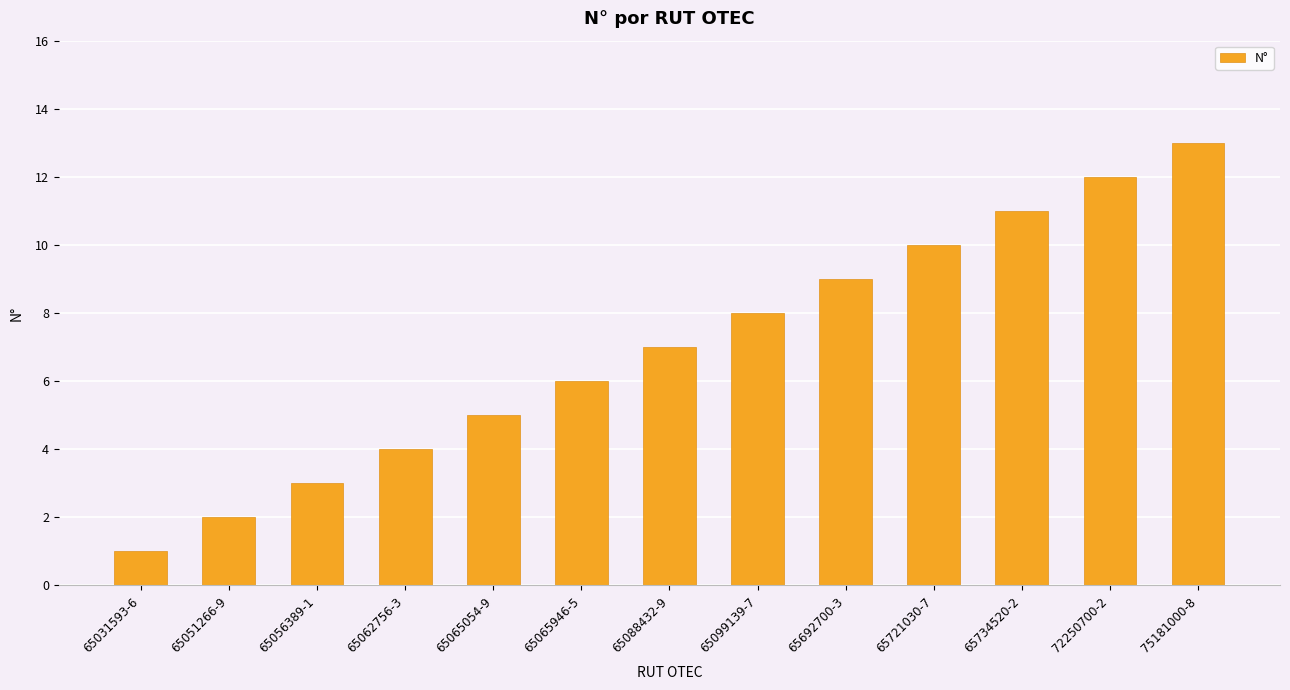

What is the change in value from 65088432-9 to 65099139-7?

+1